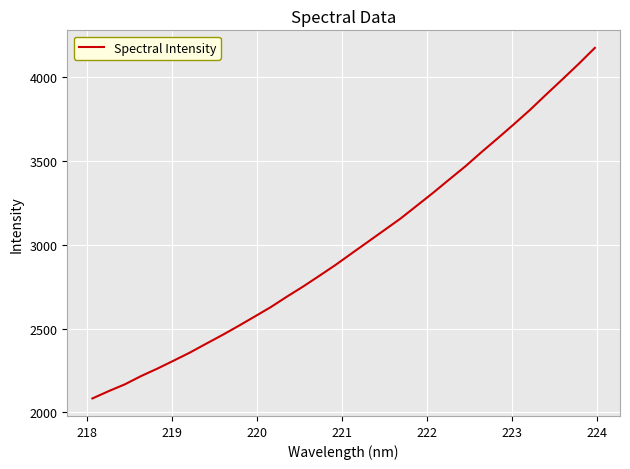

What is the difference between the maximum and minimum values?

2088.0